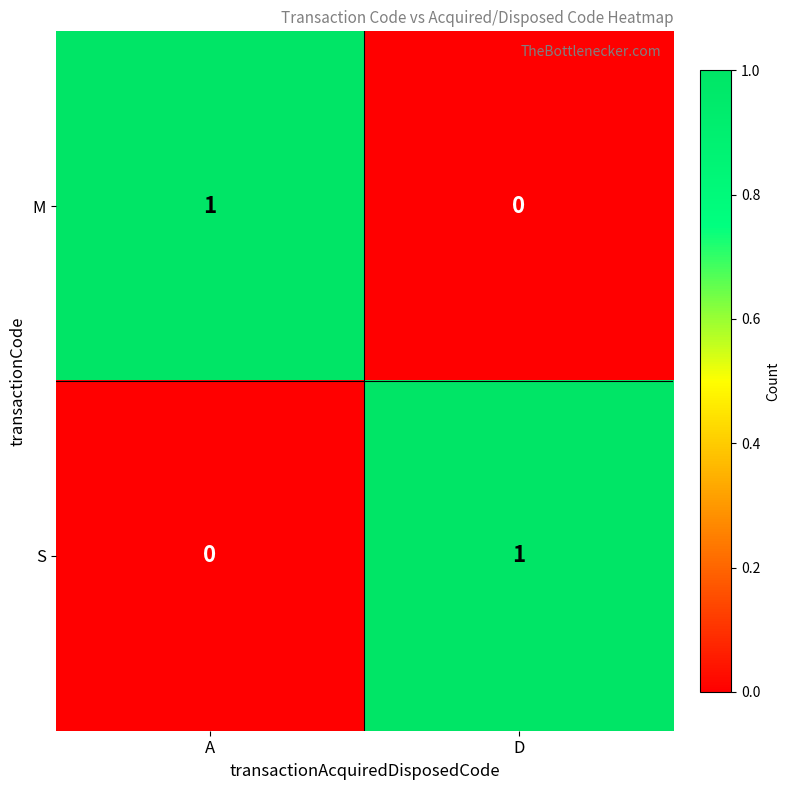

At which label does M reach its peak?

A